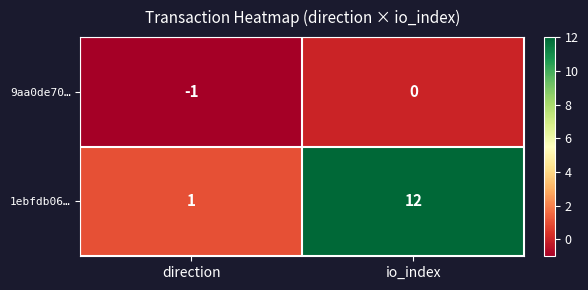

Between direction and io_index, which series saw the biggest shift?

1ebfdb06…